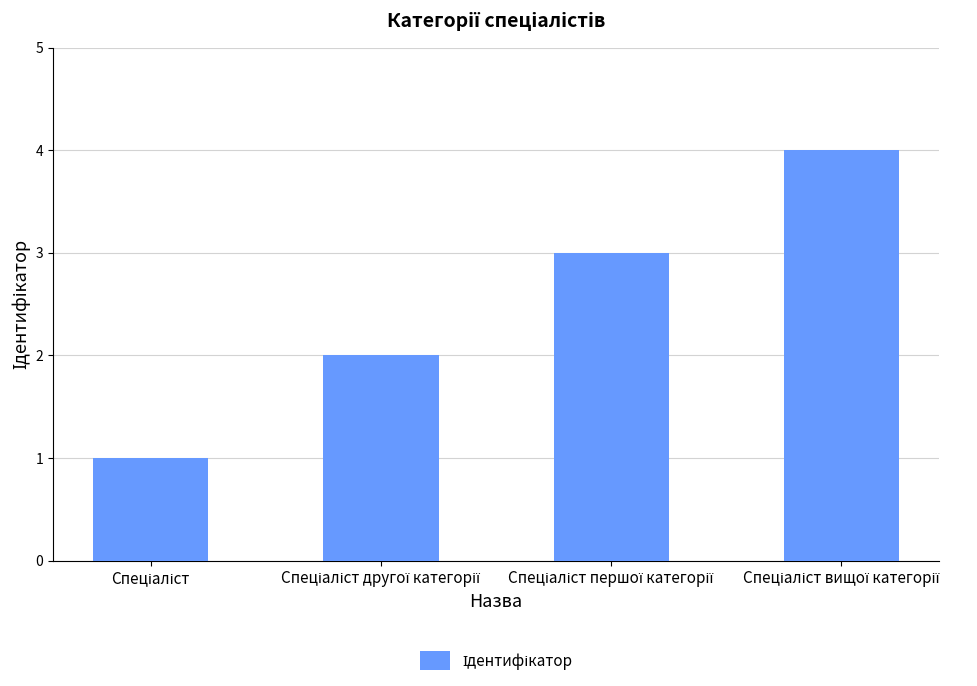

Are the bars grouped side by side (vs. stacked)?

No